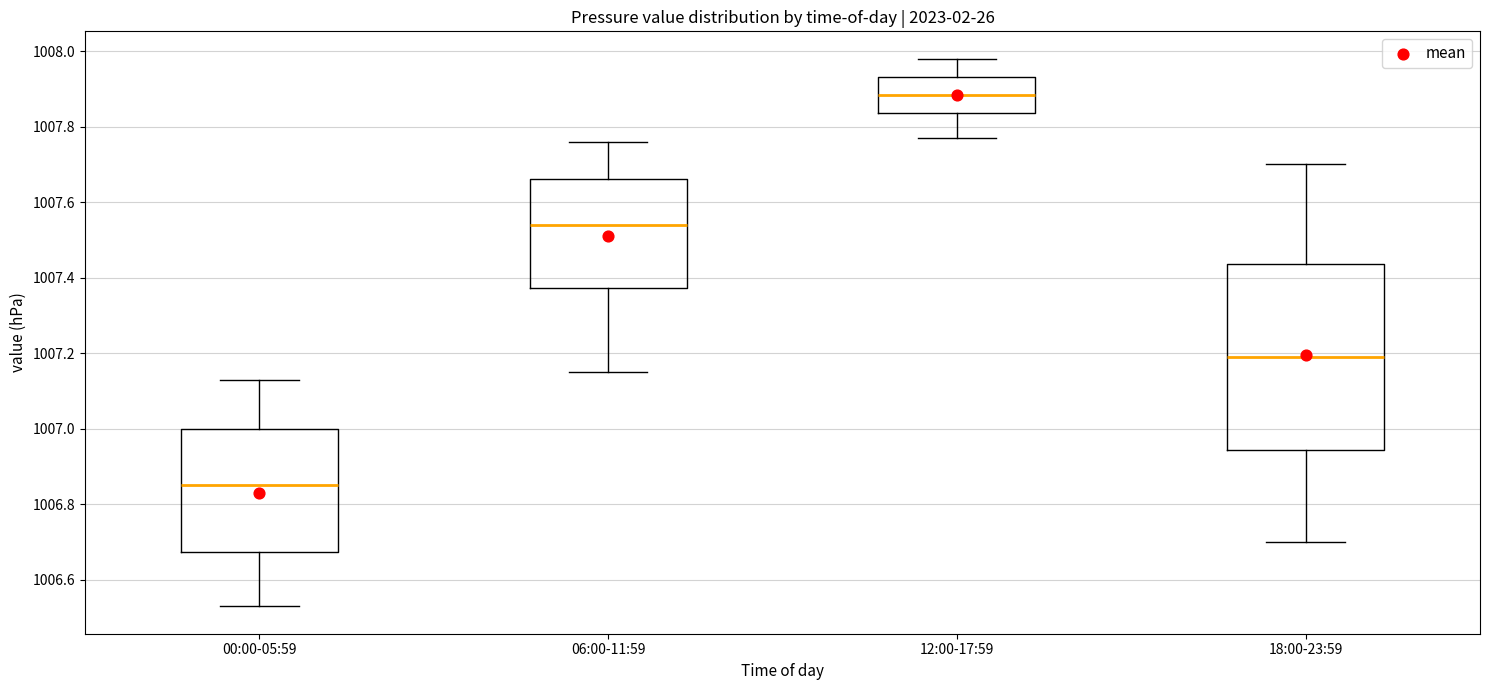

Comparing the boxes themselves (not the whiskers), which one is the tallest?

18:00-23:59